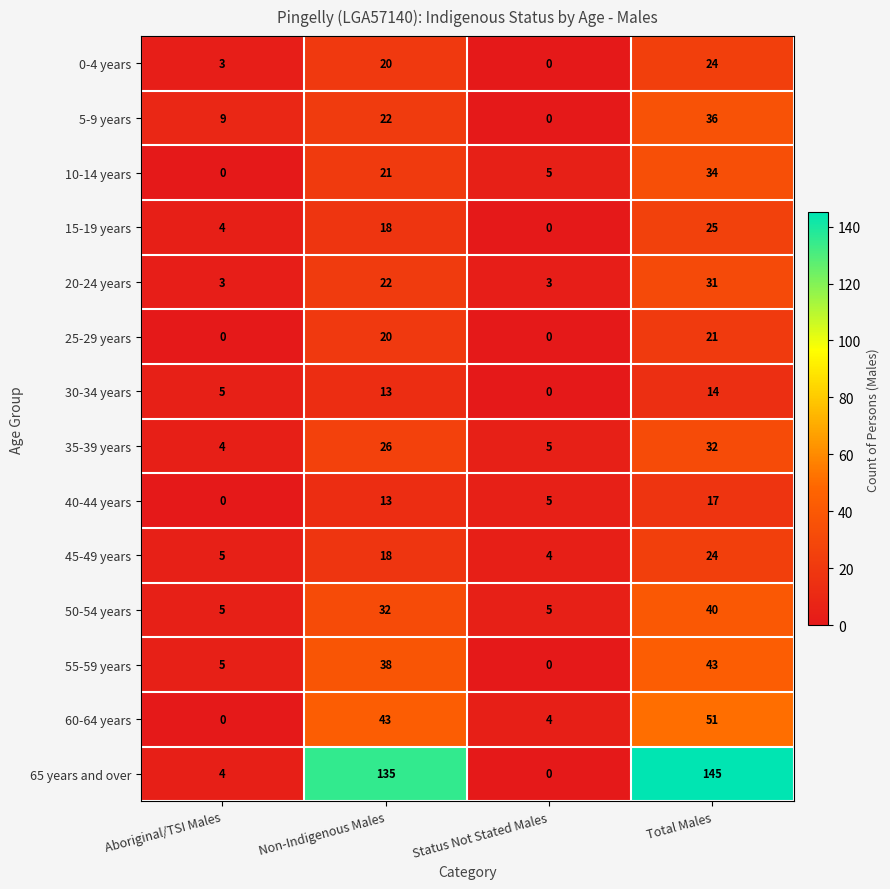

What is the difference between the second highest and second lowest values in the 60-64 years series?

39